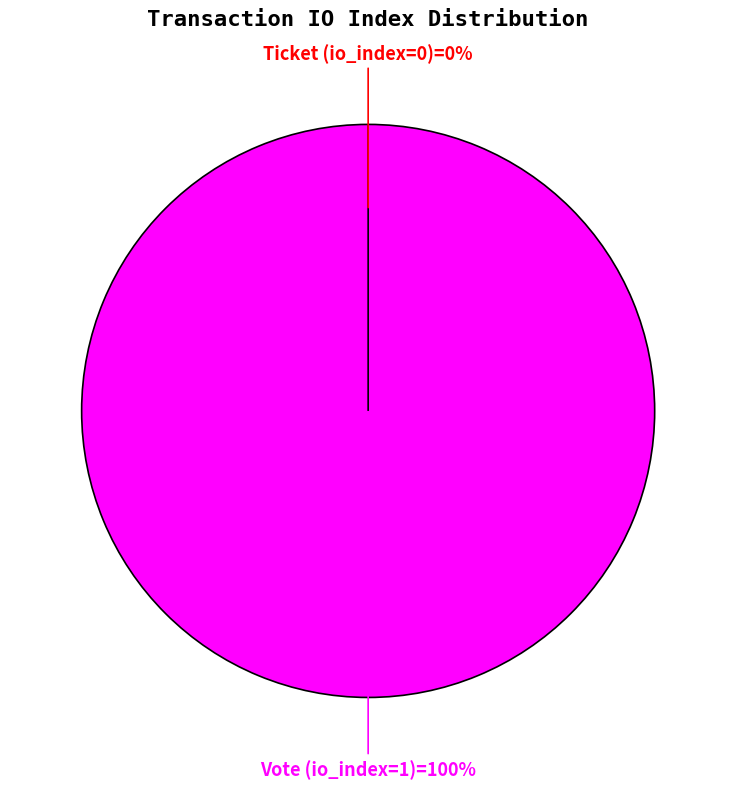

True or false: Vote (io_index=1) accounts for 99% of the total.

False